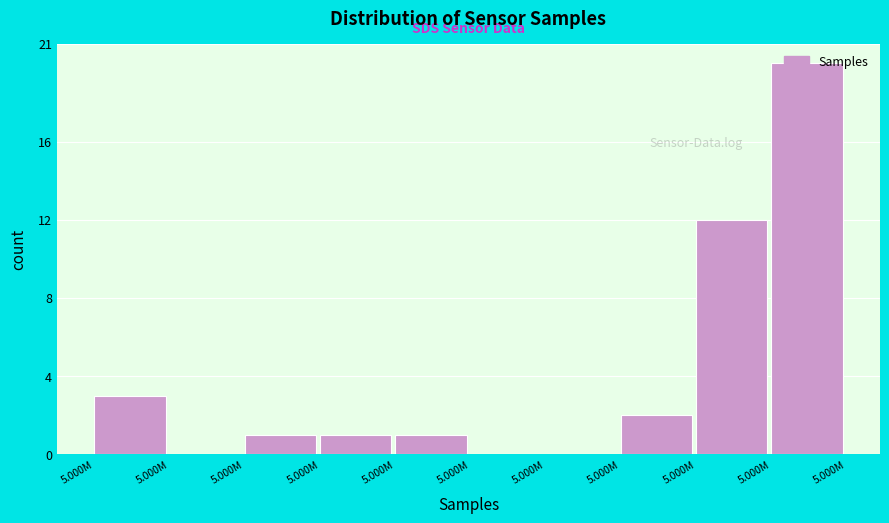

Count the number of data series in this chart.

1